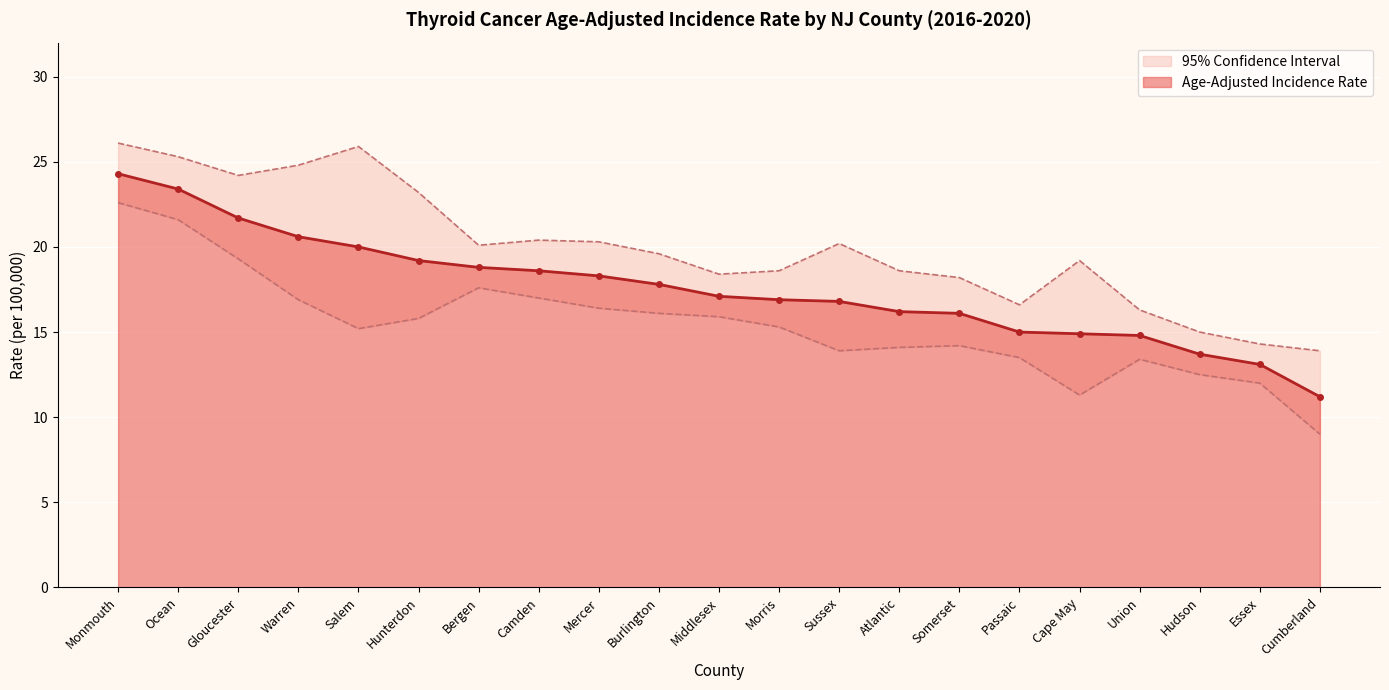

How many interior local valleys does the Upper 95% CI series have?

4